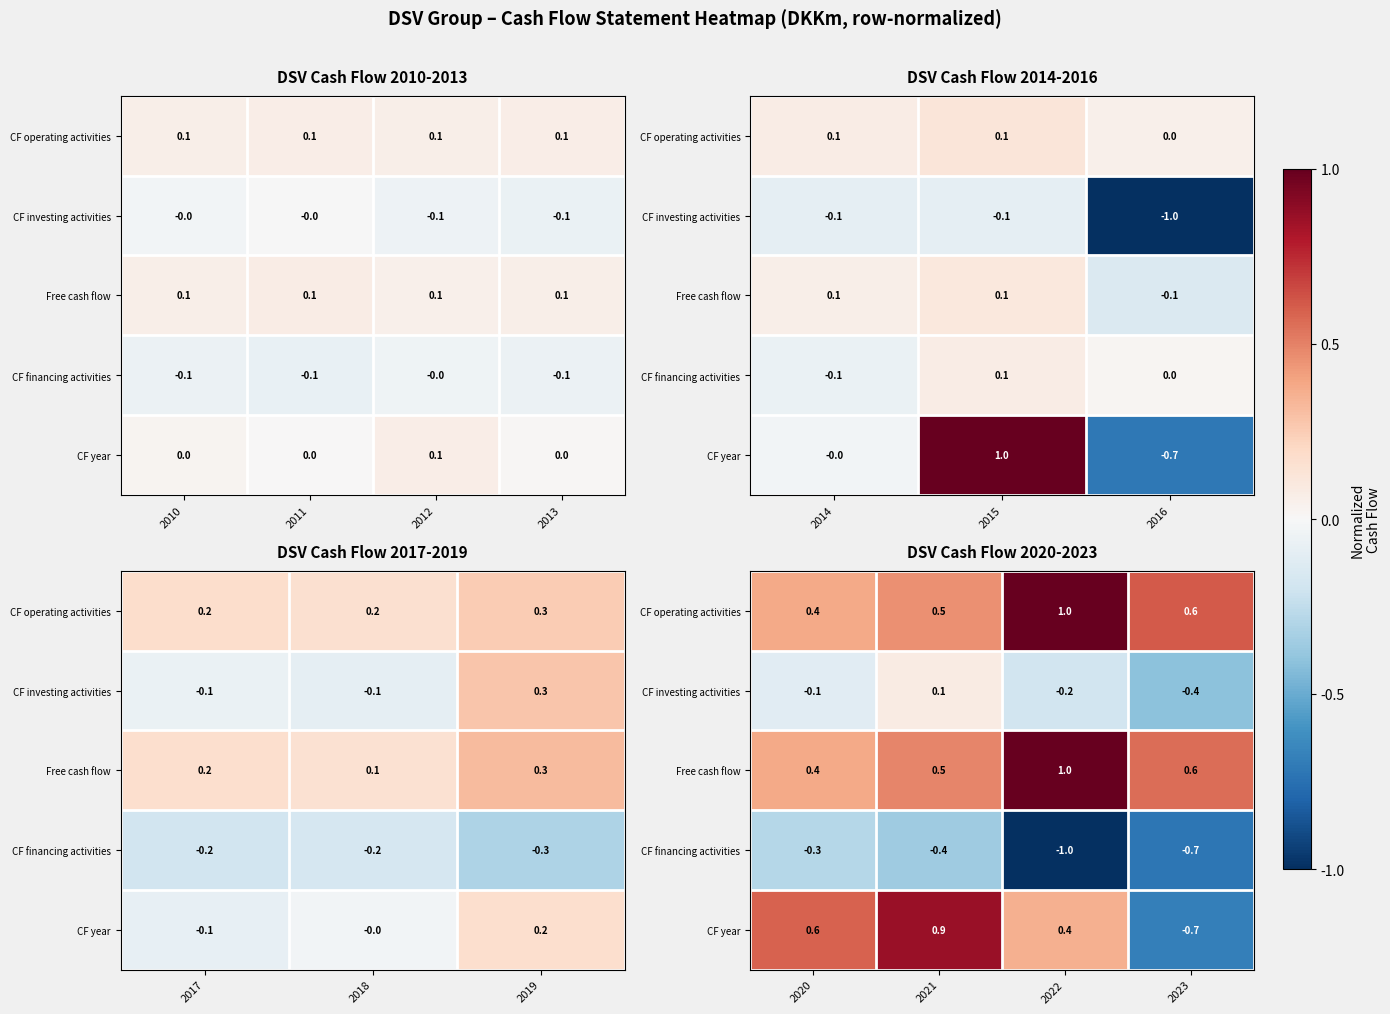

Is the value of CF investing activities at 2023 greater than the value of Free cash flow at 2022?

No